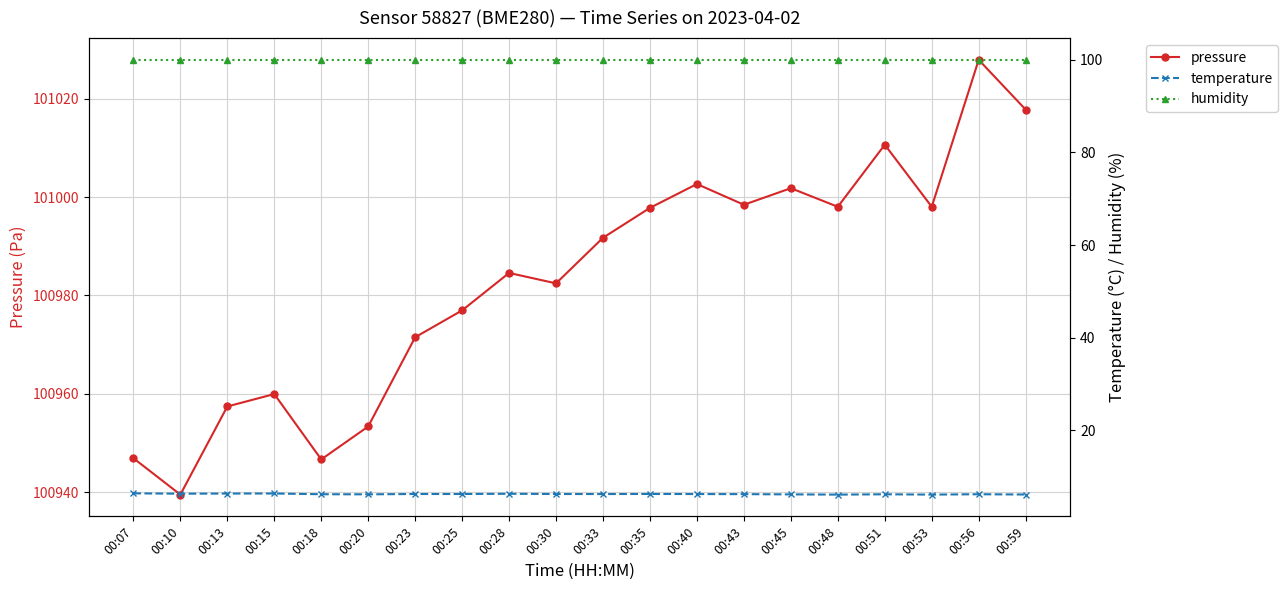

True or false: pressure and temperature intersect in this chart.

False